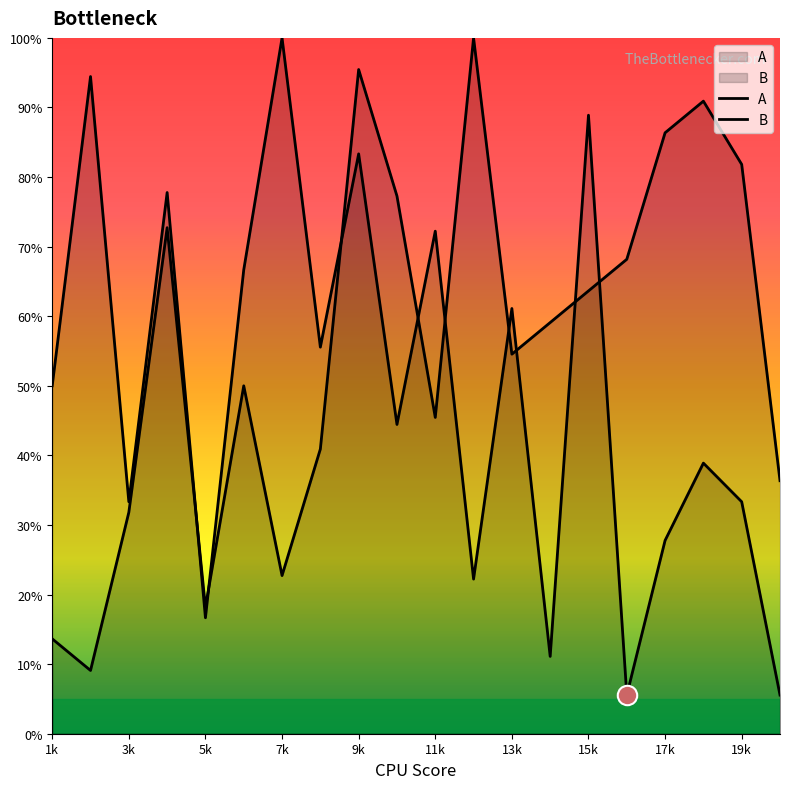

What is the approximate value of A at 10?

44.4